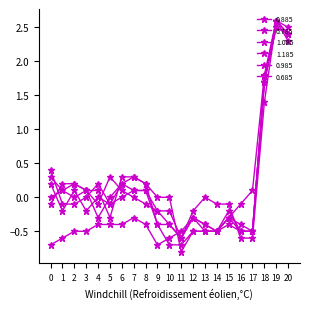

How many series are shown in this chart?

6